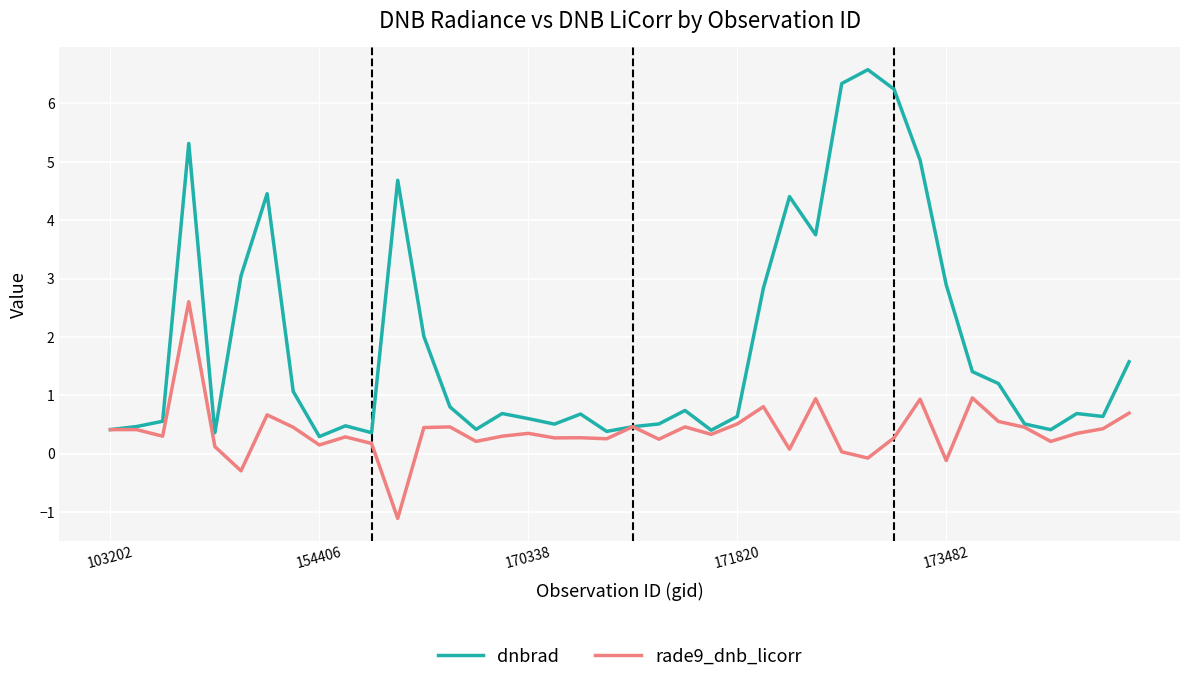

List the series in order of their peak value, lowest first.

rade9_dnb_licorr, dnbrad